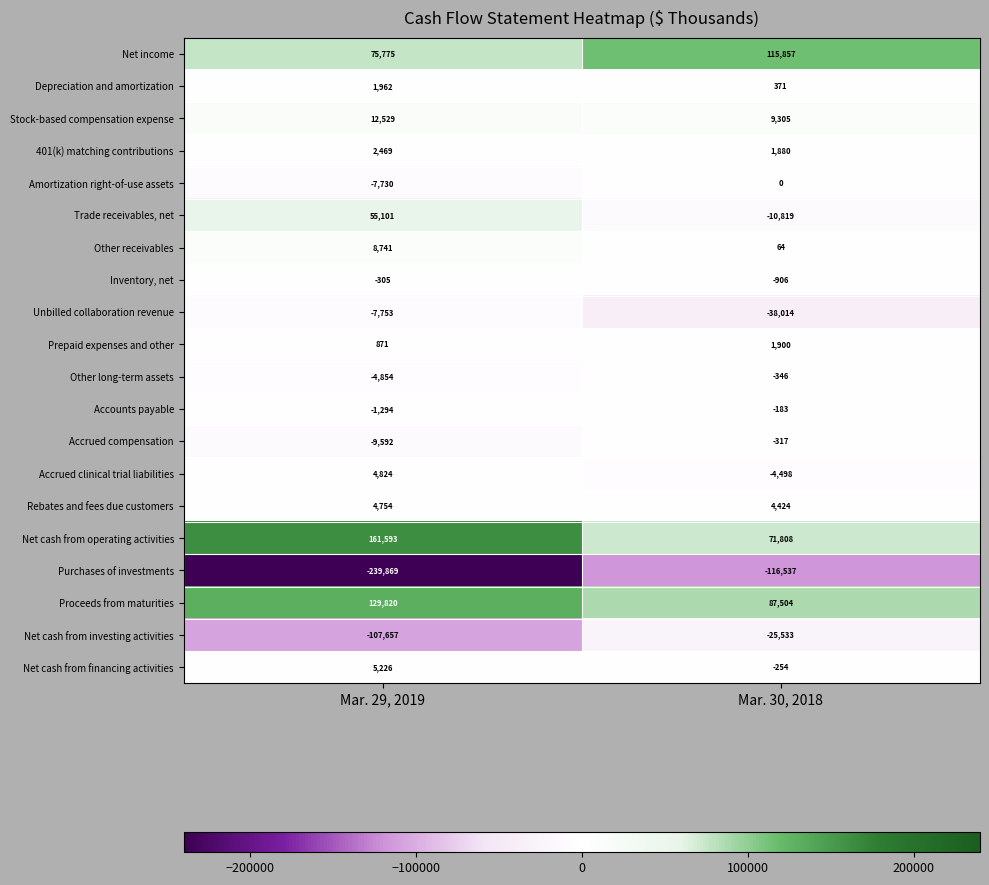

What is the maximum value shown in the chart?

161593